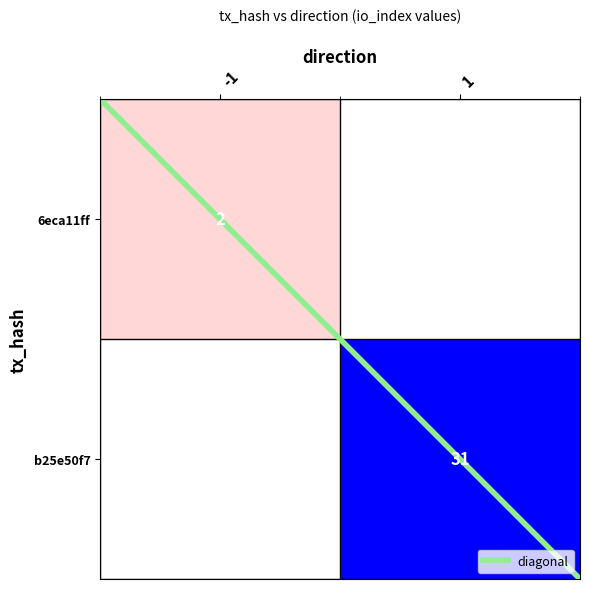

At how many categories does at least one series exceed 2?

1